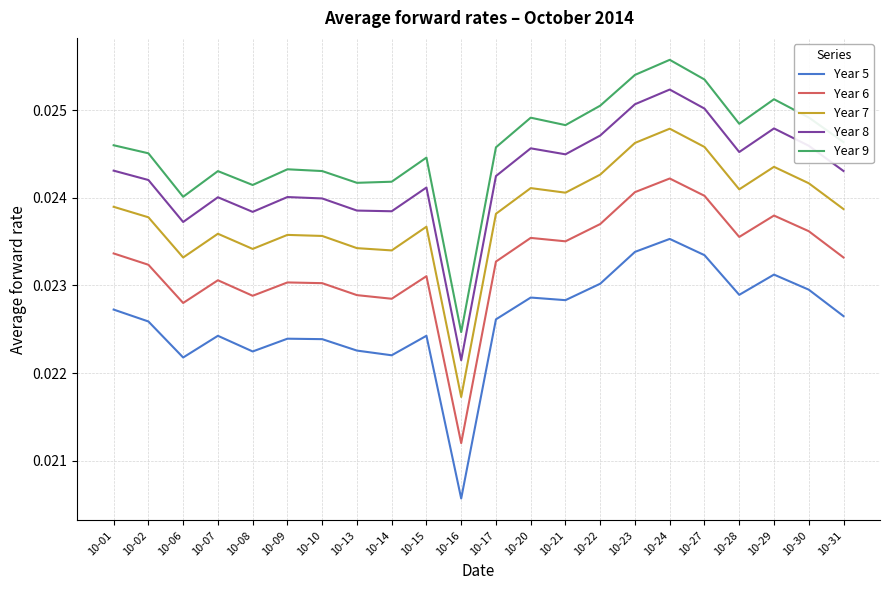

Rank the series at 10-29 from highest to lowest value.

Year 9, Year 8, Year 7, Year 6, Year 5